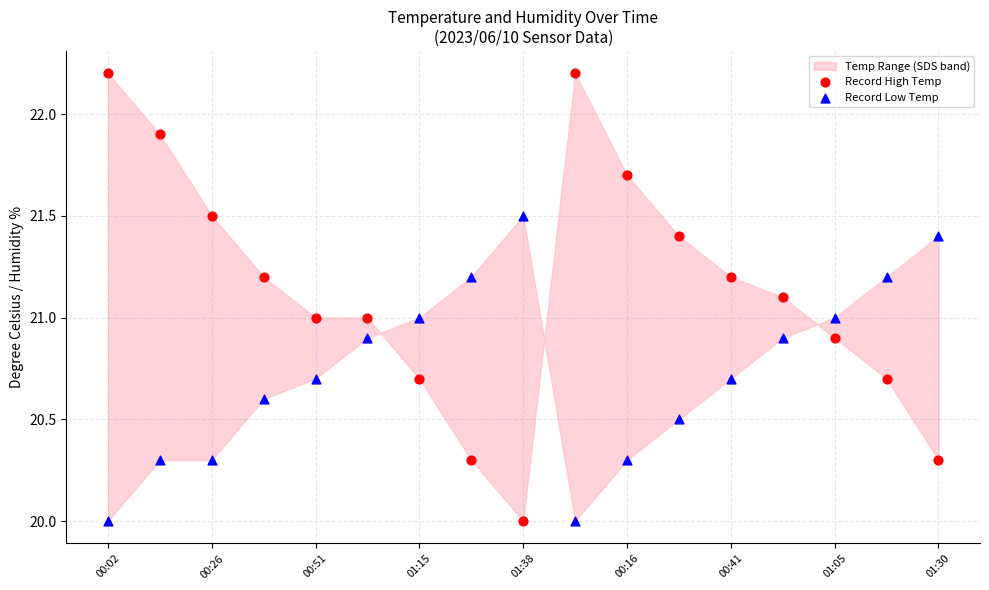

Which series contains the highest Y value?

Record High Temp